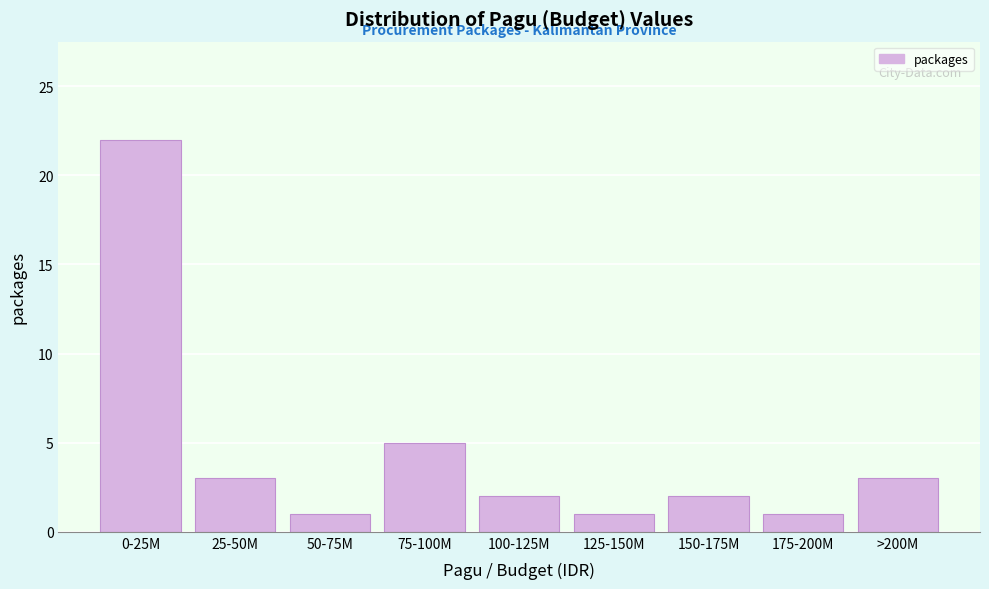

Reading left to right, extract all data points from this chart.

22	3	1	5	2	1	2	1	3